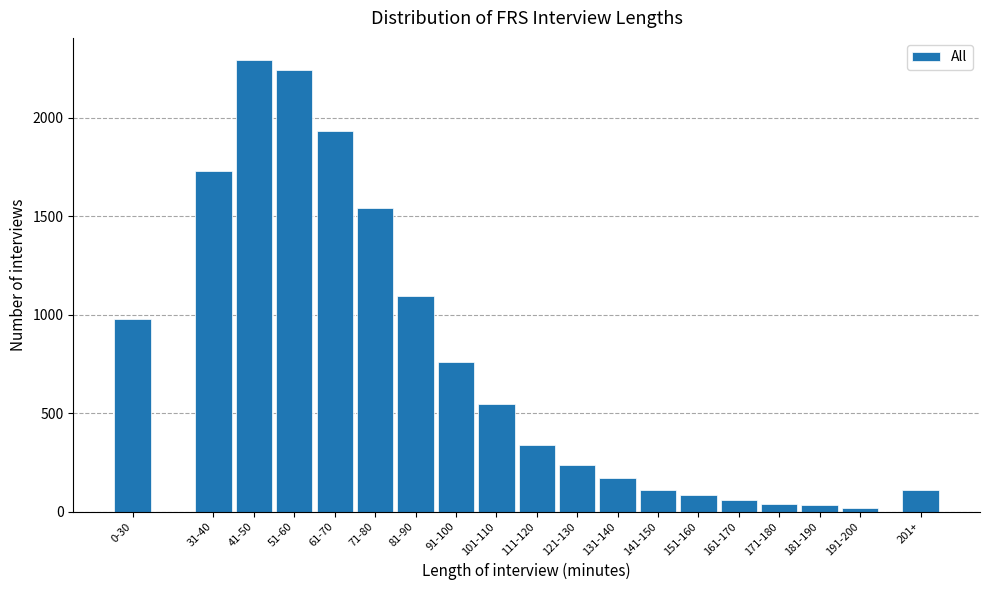

Approximately how many times larger is the value at 121-130 compared to 101-110?

0.4